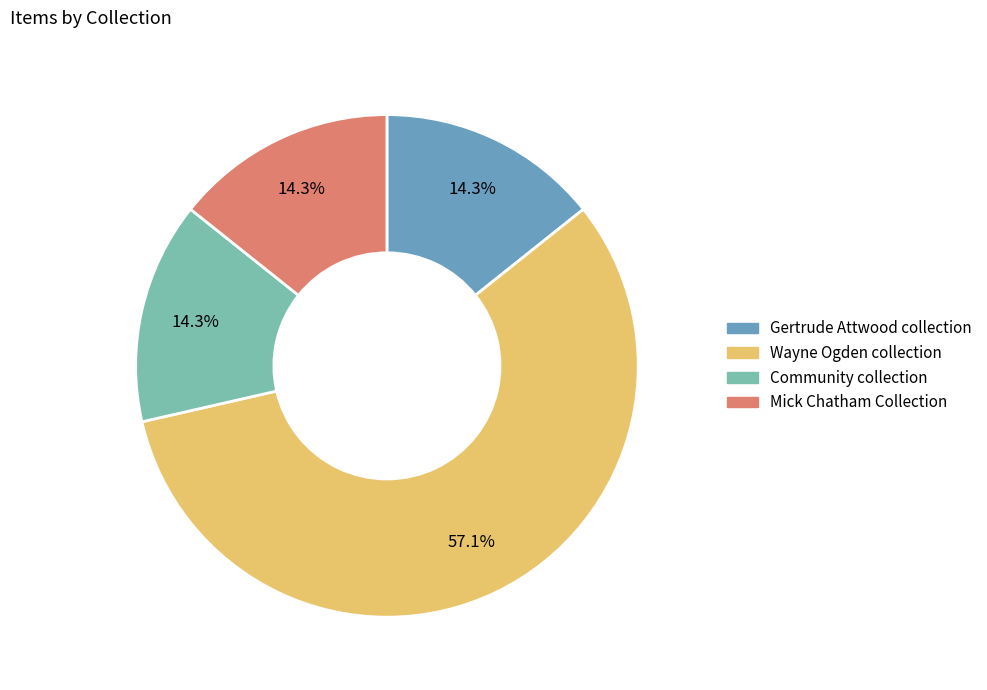

Which category has the biggest portion of the pie?

Wayne Ogden collection